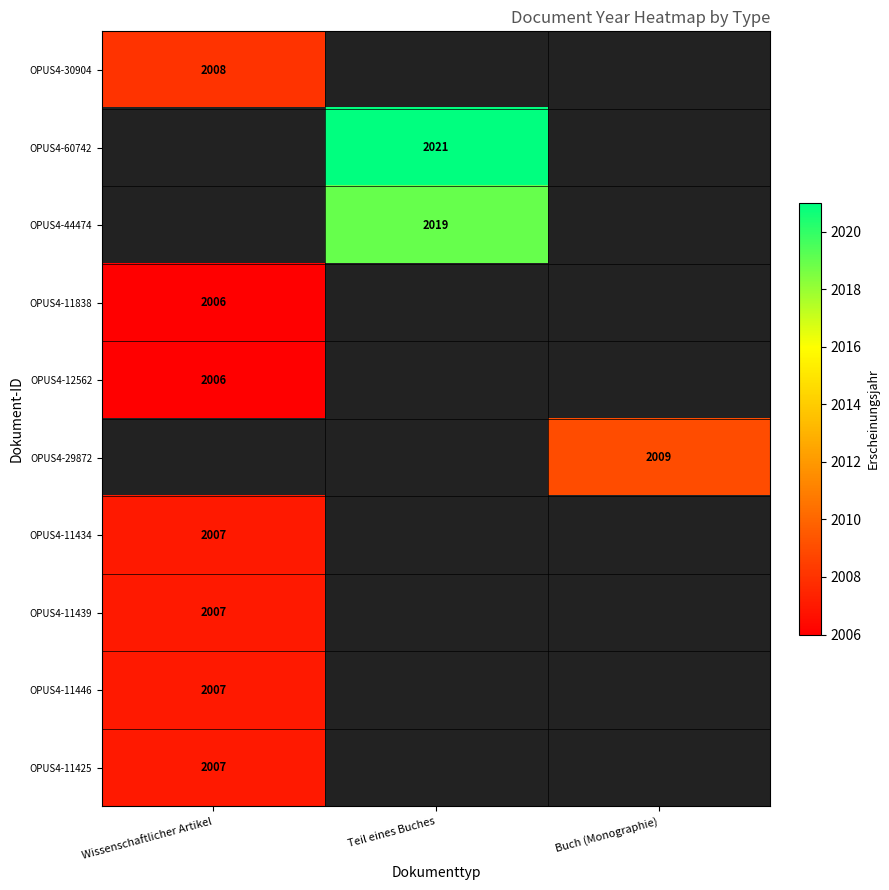

The value of OPUS4-12562 at Wissenschaftlicher Artikel is 2006. True or false?

True